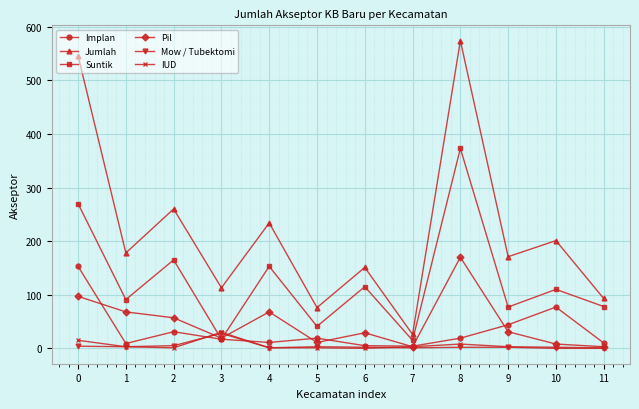

Count the number of categories in the chart.

12